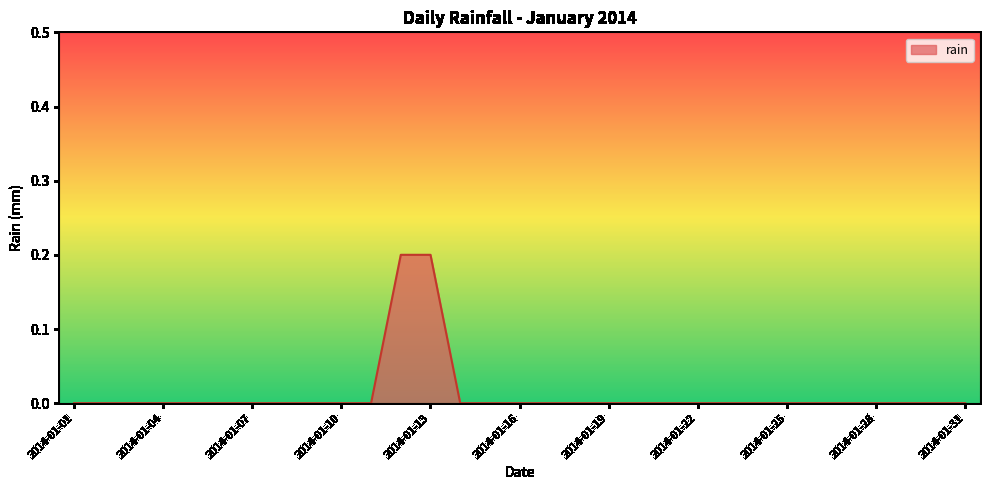

Reading right to left, list all the values displayed in this chart.

0.0	0.0	0.0	0.0	0.0	0.0	0.0	0.0	0.0	0.0	0.0	0.0	0.0	0.0	0.0	0.0	0.0	0.0	0.2	0.2	0.0	0.0	0.0	0.0	0.0	0.0	0.0	0.0	0.0	0.0	0.0